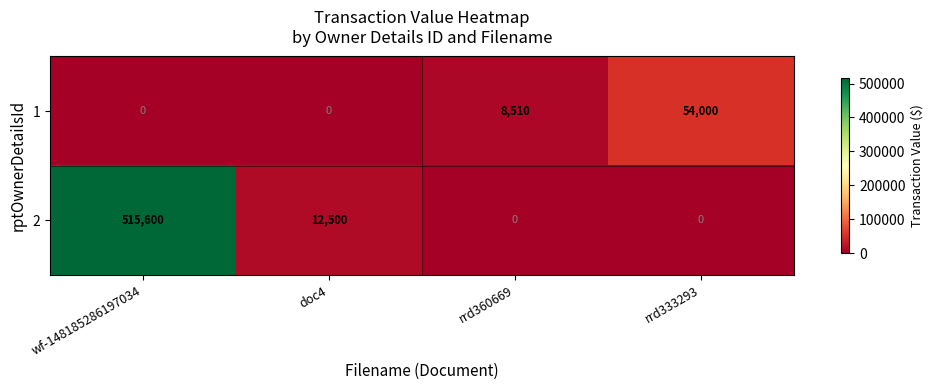

The 2 series shows 515600 at wf-148185286197034. True or false?

True